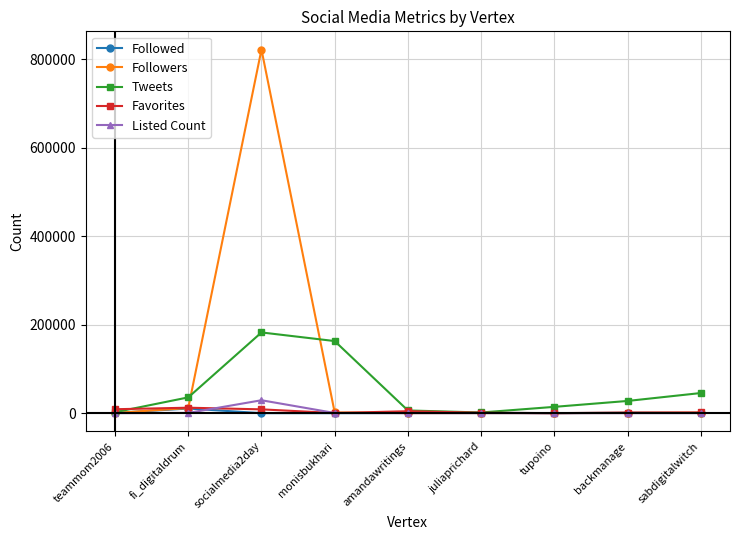

True or false: Tweets has a value of 163039 at monisbukhari.

True